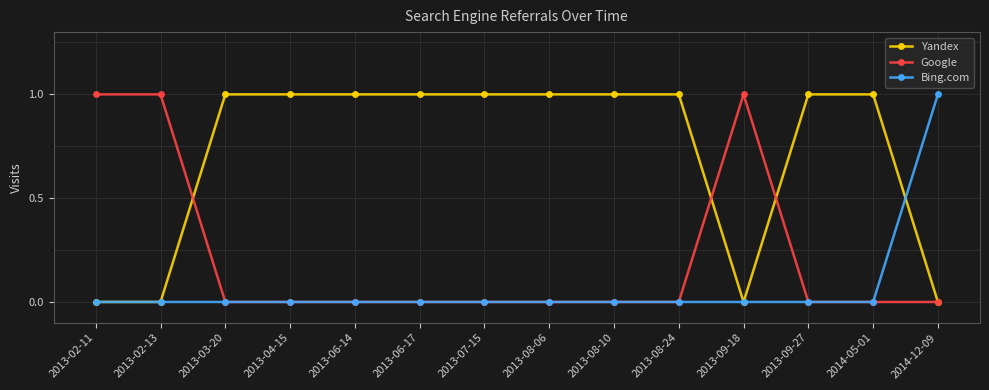

True or false: Bing.com has a value of -1 at 2013-03-20.

False